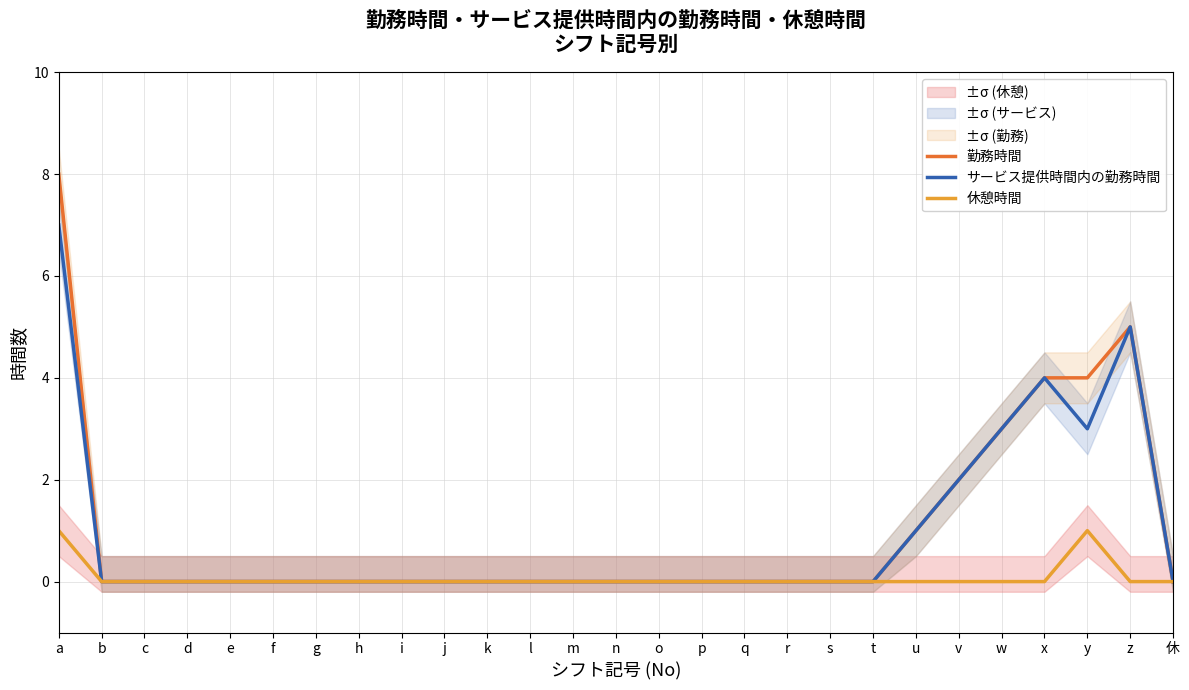

Reading left to right, list all the values displayed in this chart.

勤務時間: 8	0	0	0	0	0	0	0	0	0	0	0	0	0	0	0	0	0	0	0	1	2	3	4	4	5	0
サービス提供時間内の勤務時間: 7	0	0	0	0	0	0	0	0	0	0	0	0	0	0	0	0	0	0	0	1	2	3	4	3	5	0
休憩時間: 1	0	0	0	0	0	0	0	0	0	0	0	0	0	0	0	0	0	0	0	0	0	0	0	1	0	0